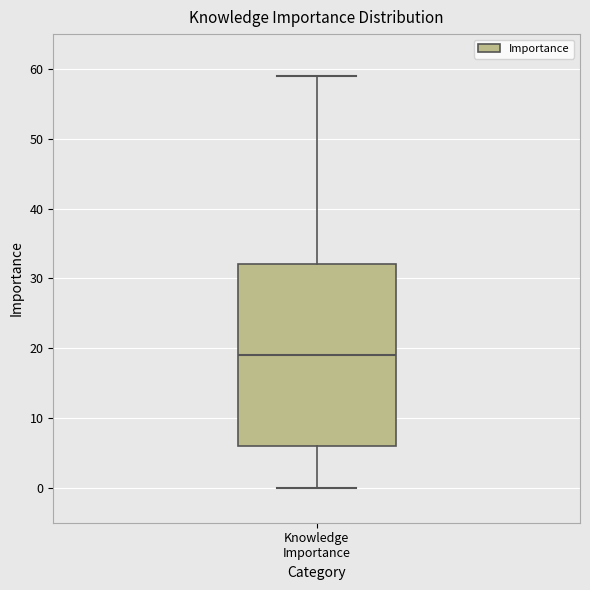

Where does the upper whisker of the box for Knowledge Importance end on the y-axis? The values are not printed on the chart, so give them approximately, as read against the axis.

59